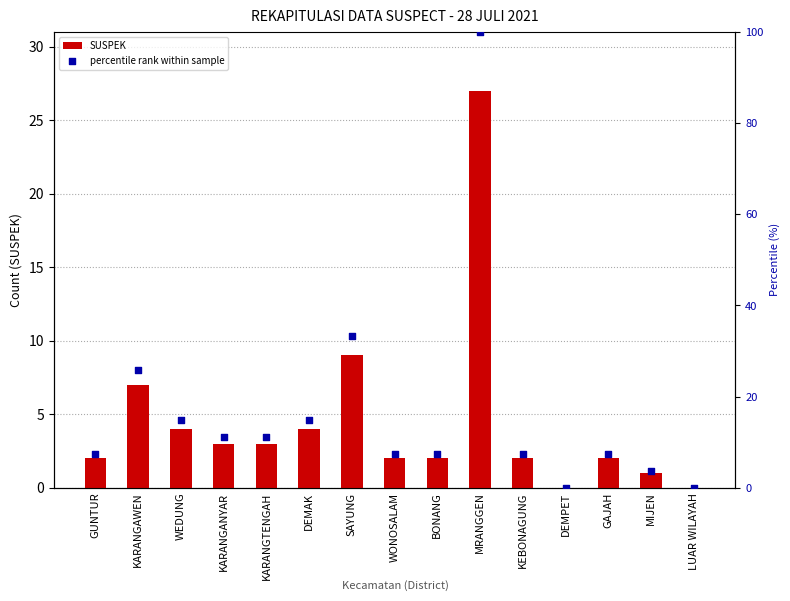

What is the total value across all series at BONANG?

9.4